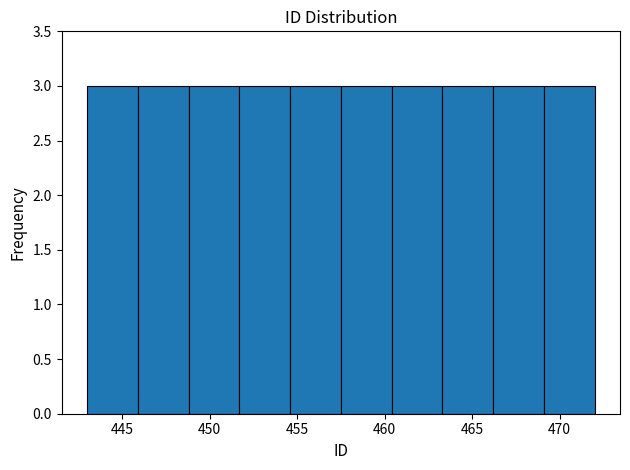

How tall is the bar that spans 457.5 to 460.4 on the x-axis? Neither the bar edges nor the heights are printed on the chart, so give them approximately, as read against the axes.

3